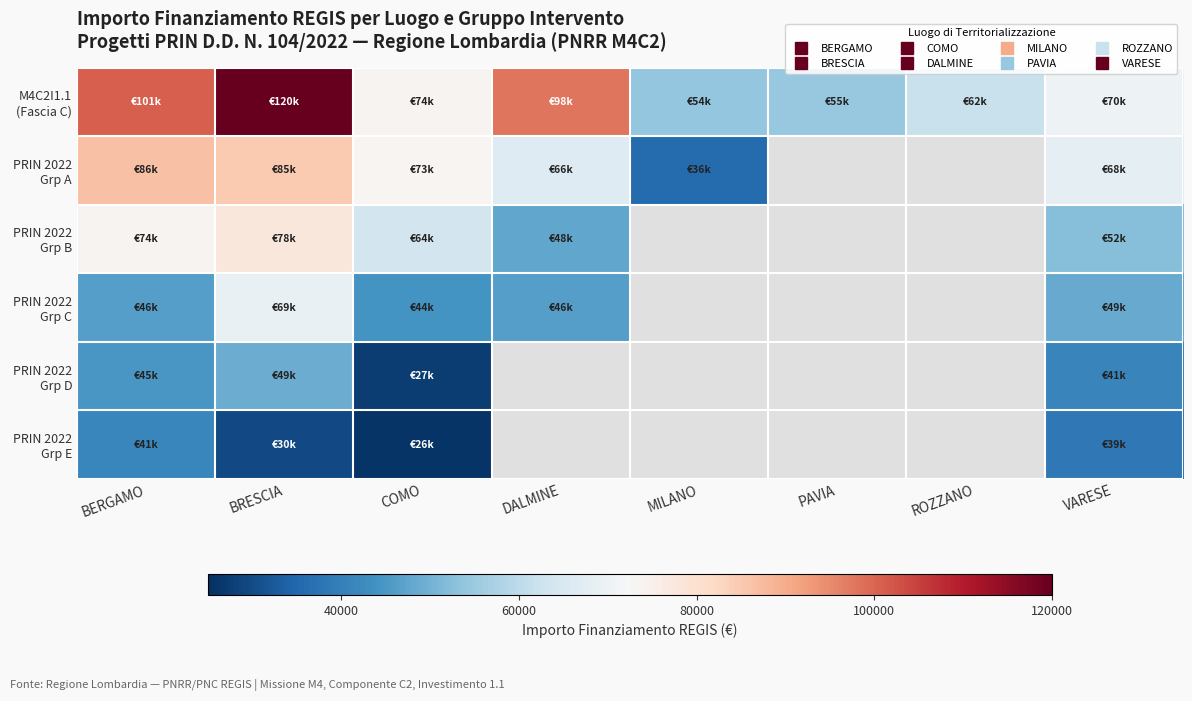

At which category is the sum across all series the highest?

BRESCIA